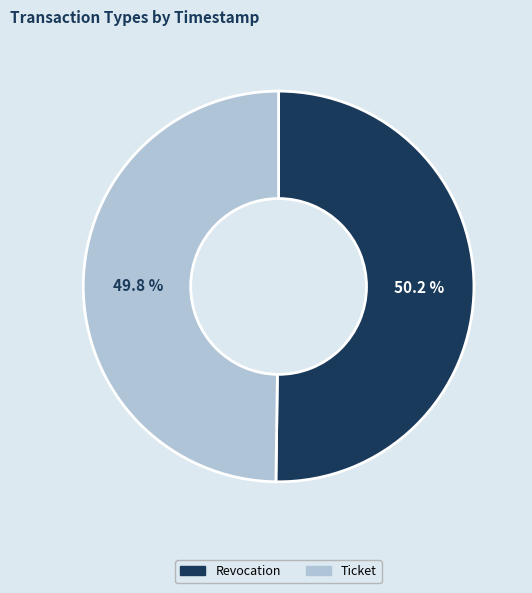

Combined, do Revocation and Ticket account for over 50%?

Yes